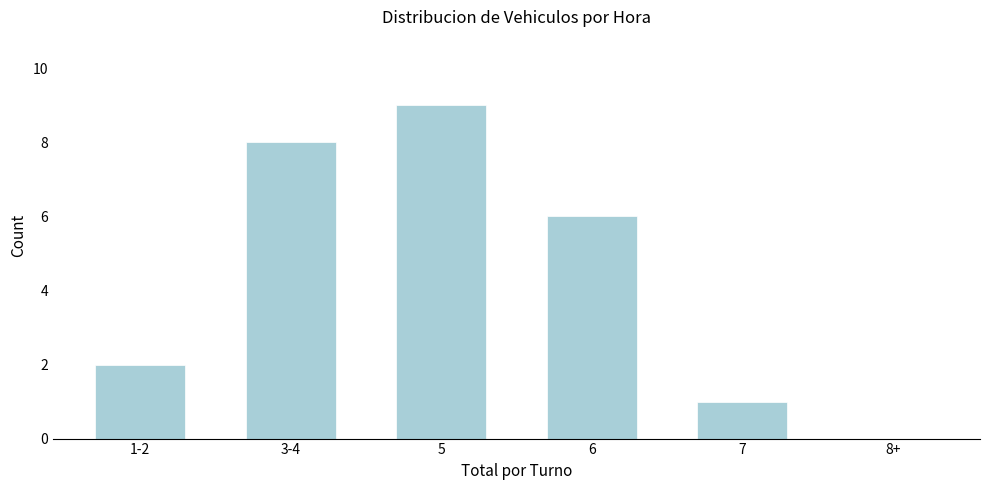

Reading left to right, extract all data points from this chart.

1-2=2	3-4=8	5=9	6=6	7=1	8+=0